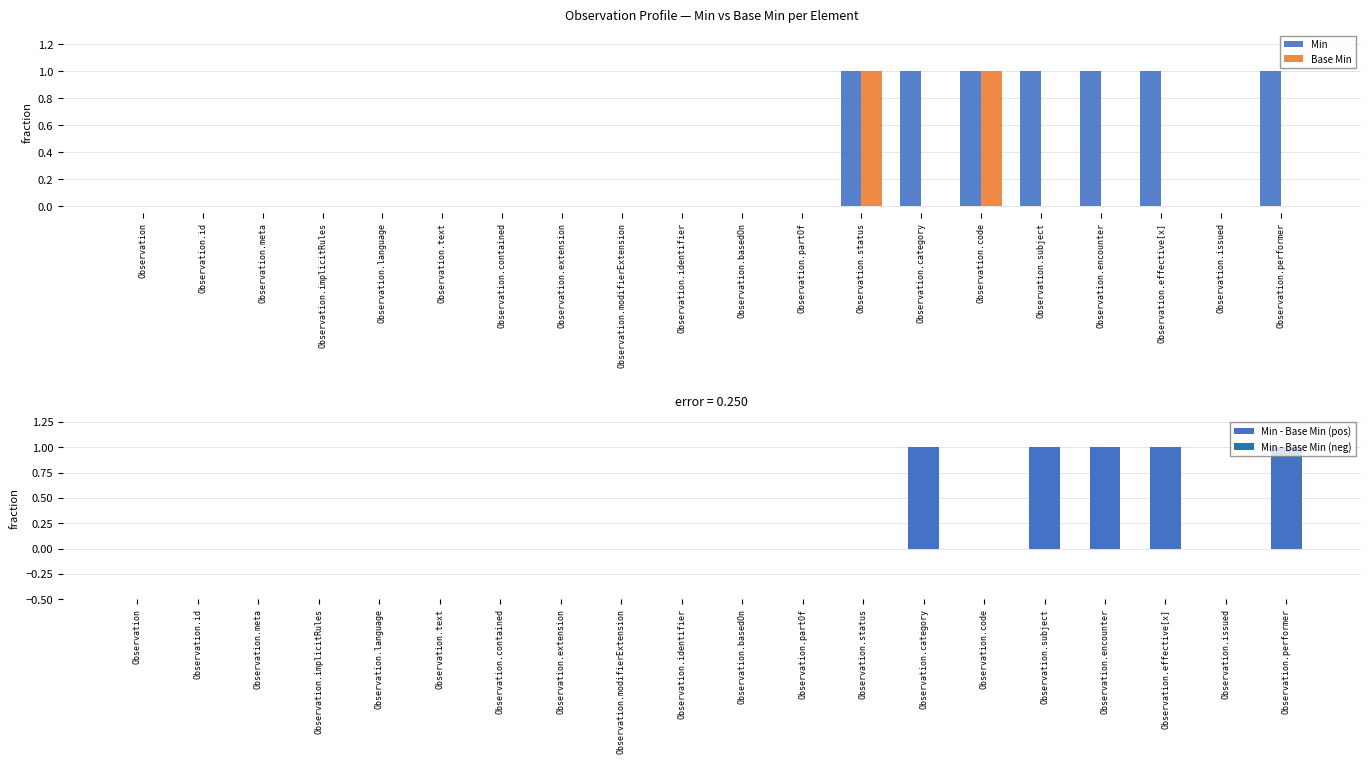

Reading left to right, extract all data points from this chart.

Min: 0	0	0	0	0	0	0	0	0	0	0	0	1	1	1	1	1	1	0	1
Base Min: 0	0	0	0	0	0	0	0	0	0	0	0	1	0	1	0	0	0	0	0
Min - Base Min (pos): 0	0	0	0	0	0	0	0	0	0	0	0	0	1	0	1	1	1	0	1